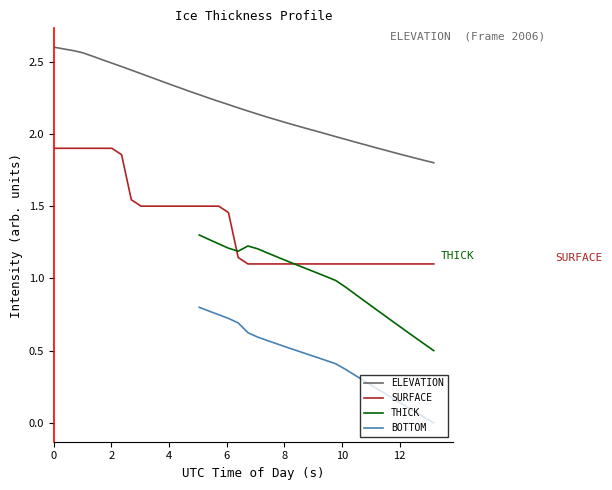

True or false: ELEVATION and SURFACE intersect in this chart.

False